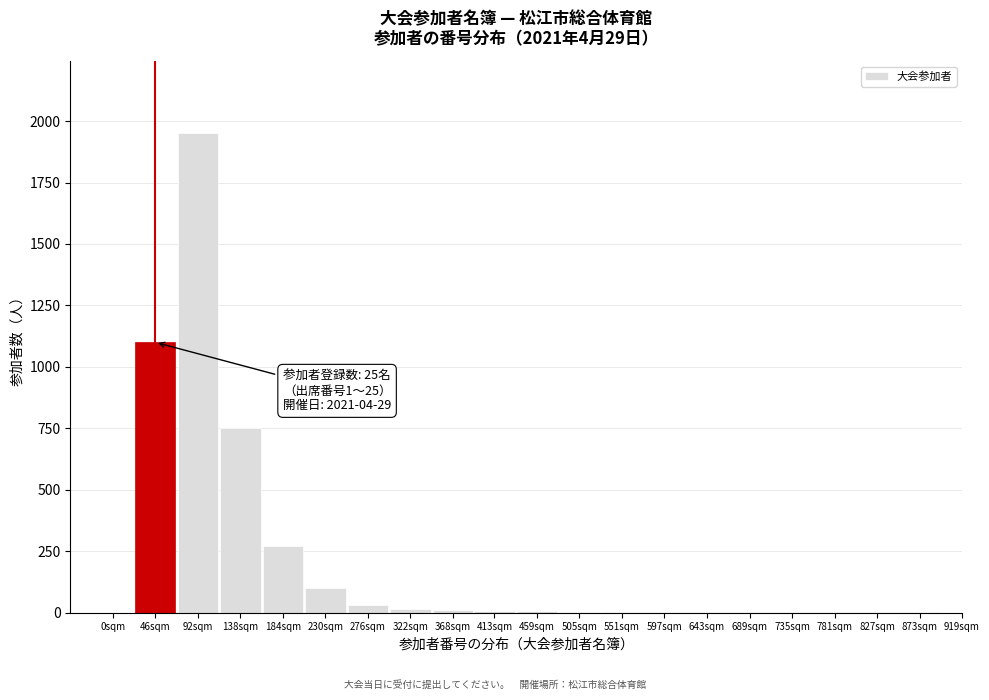

Where is the data nearest to the value 975?

46sqm